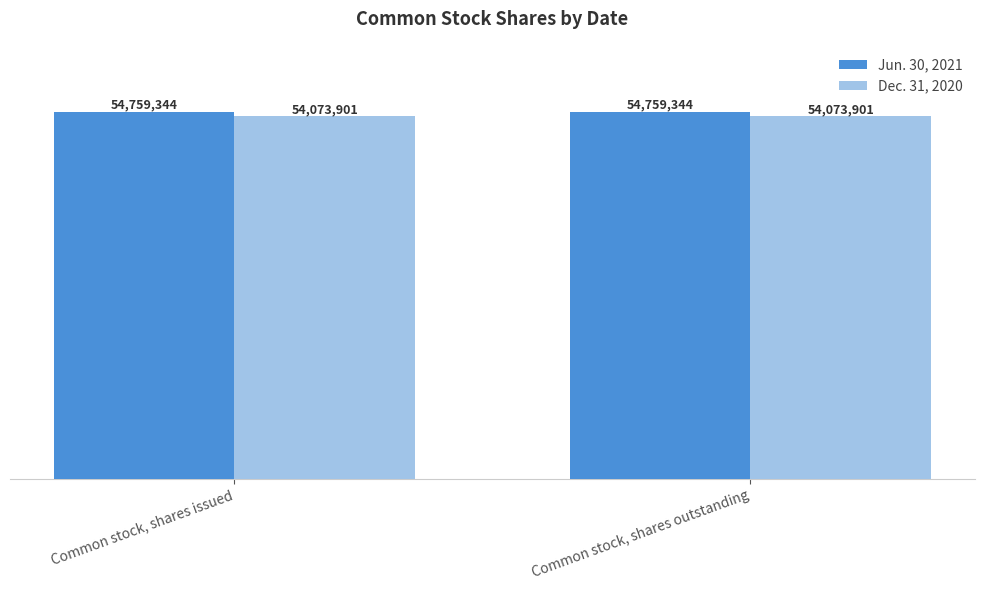

At how many categories does at least one series exceed 54274741?

2